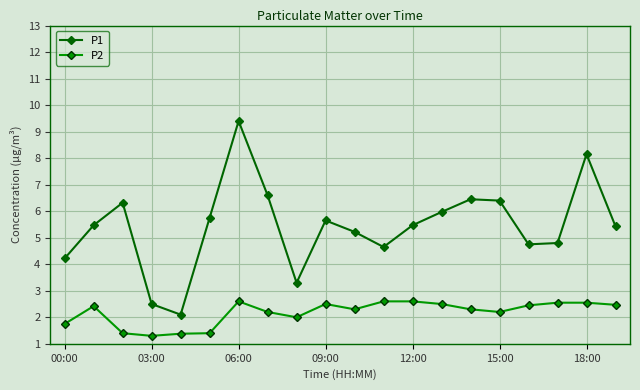

List the series in order of their overall mean, lowest first.

P2, P1